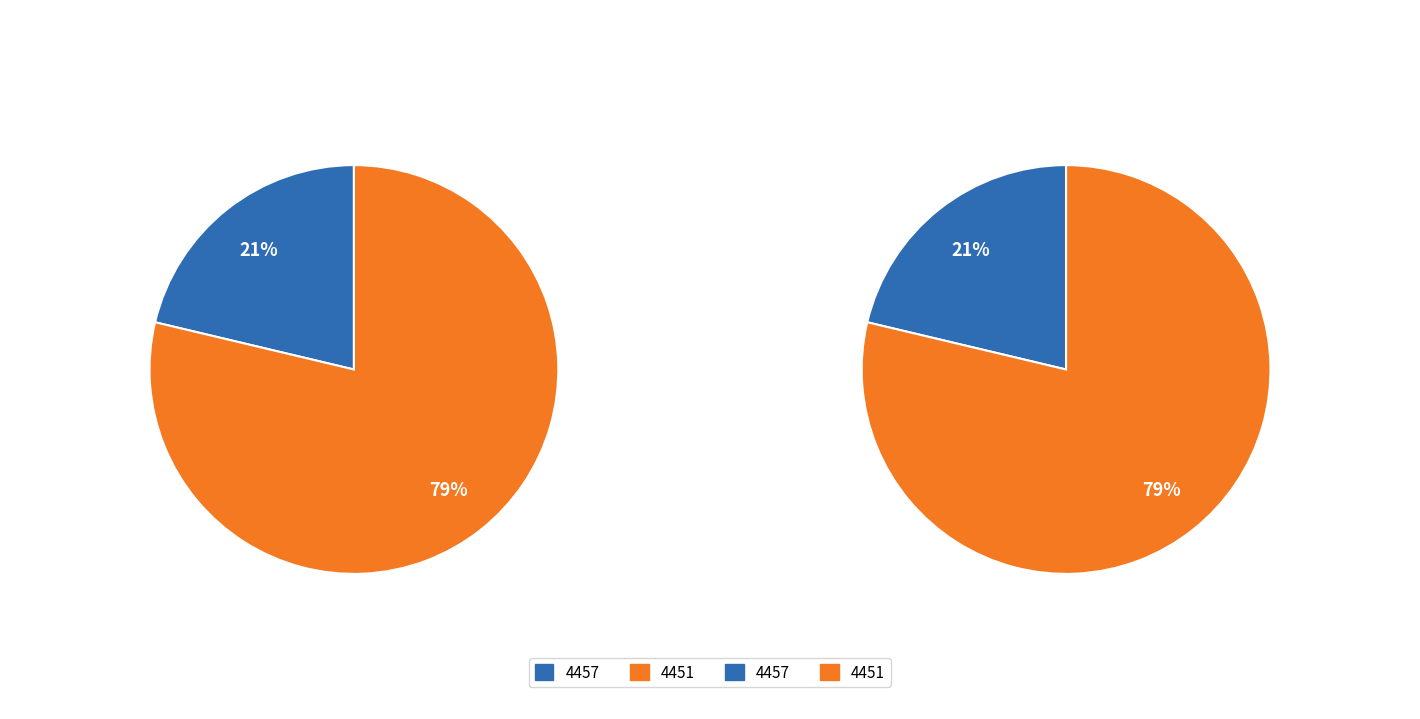

What percentage is the 0 slice, to the nearest percent?

21%